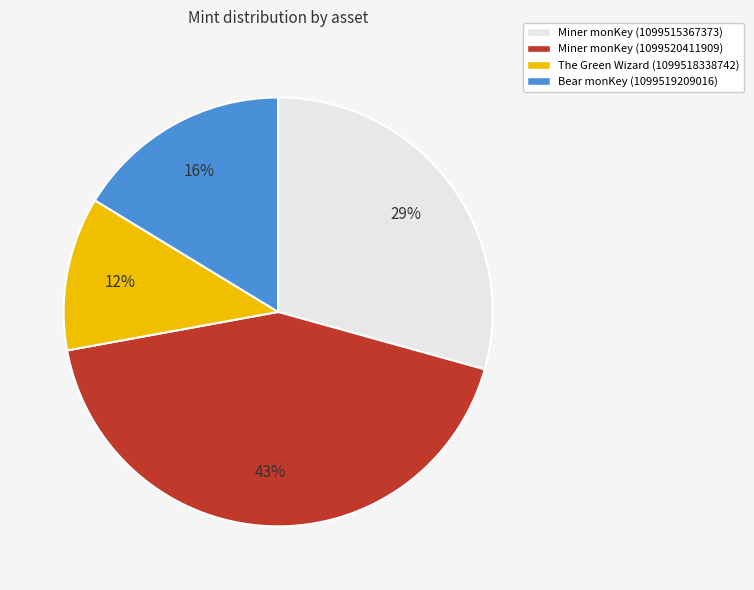

To the nearest percent, what portion does Bear monKey (1099519209016) represent?

16%